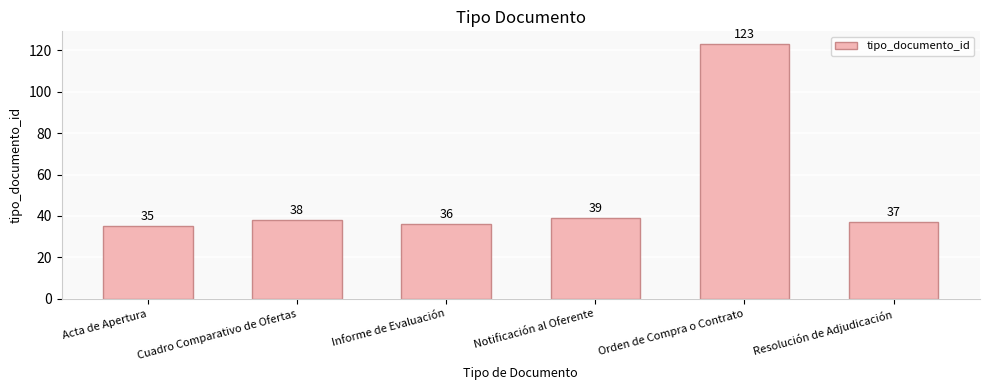

Which has a higher value, Notificación al Oferente or Acta de Apertura?

Notificación al Oferente